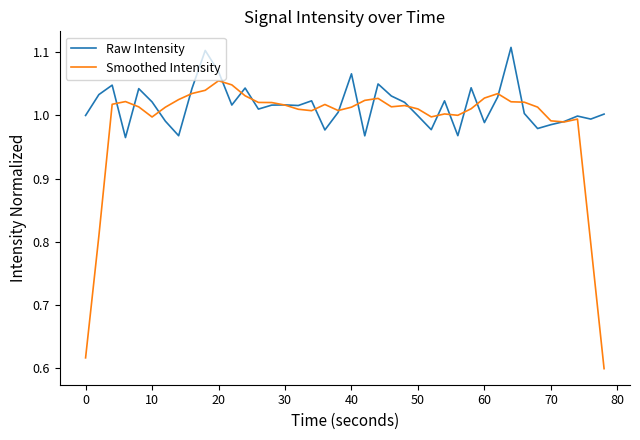

Which series has the largest total across all categories?

Raw Intensity